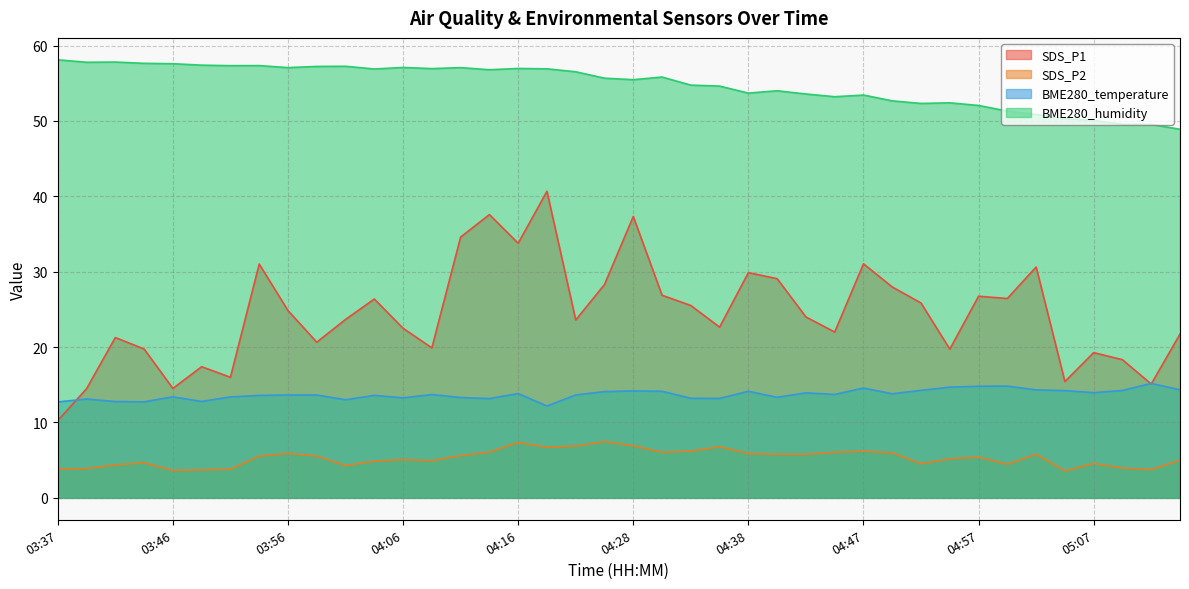

At which category does SDS_P2 reach its first local valley?

03:46